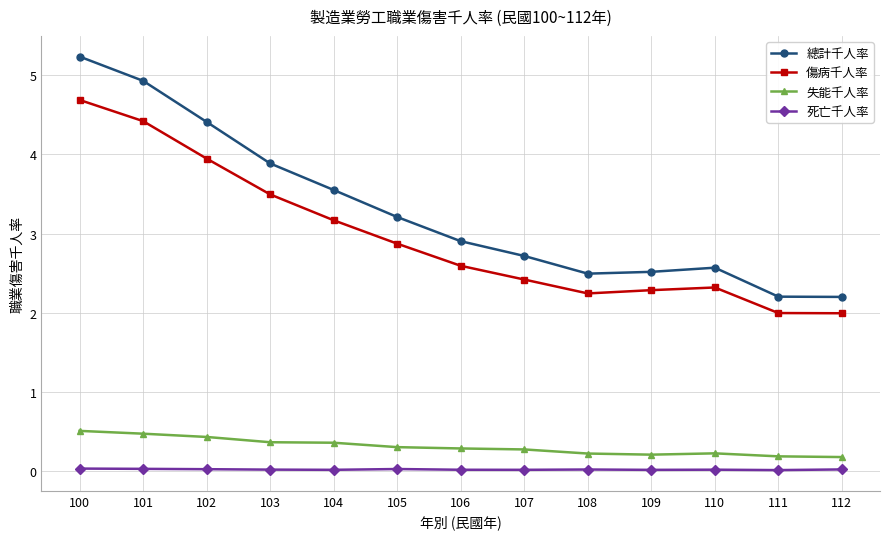

What are all the series names shown in the legend?

總計千人率, 傷病千人率, 失能千人率, 死亡千人率